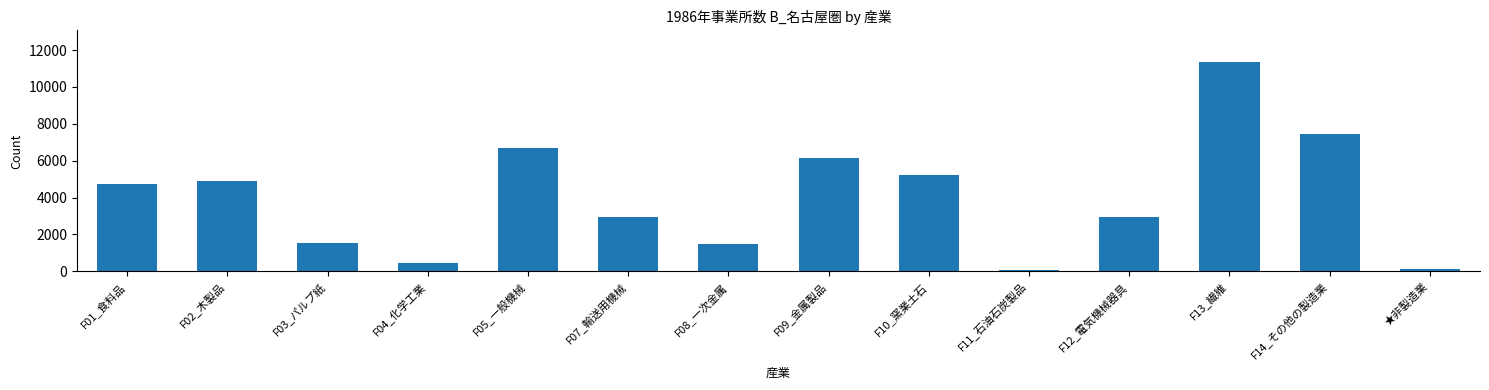

What is the label of the 7th bar from the left?

F08_一次金属